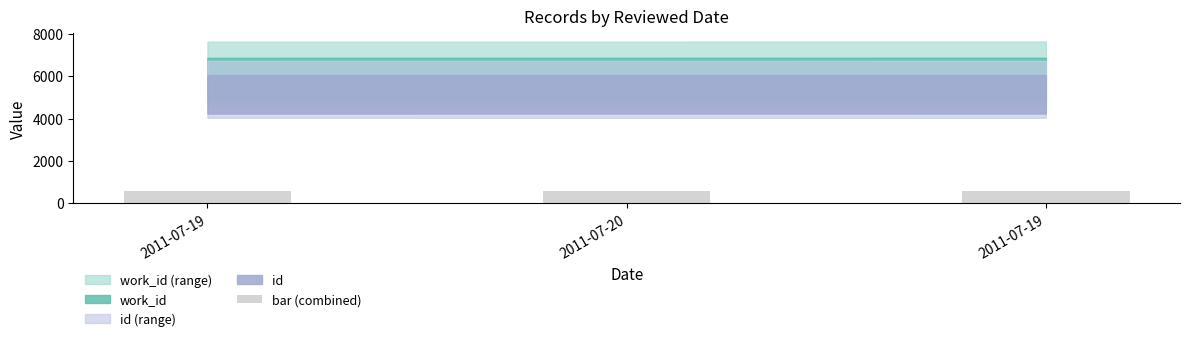

Which has a higher value, 2011-07-20 or 2011-07-19?

2011-07-19